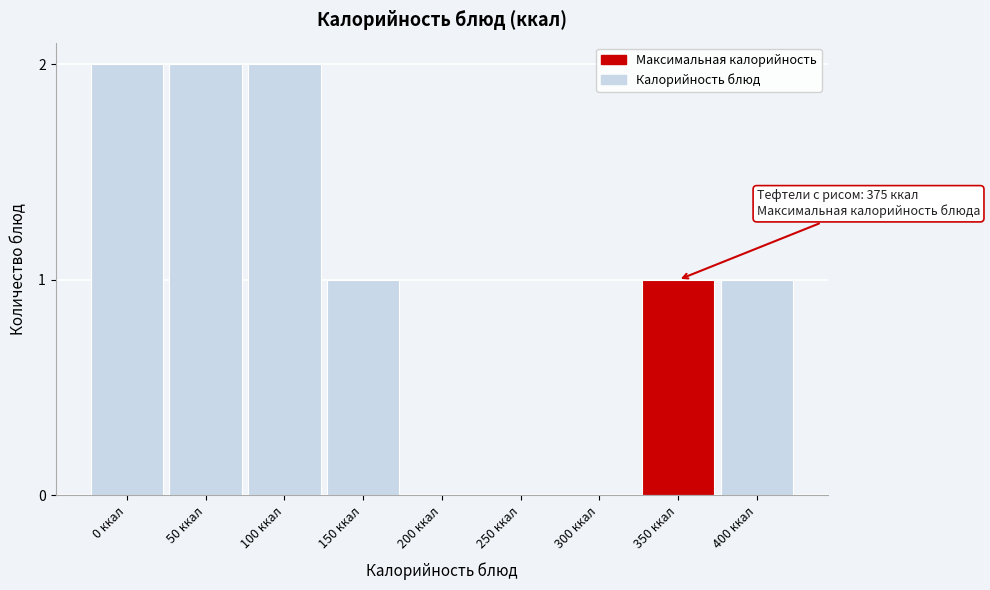

Reading right to left, list all the values displayed in this chart.

400 ккал=1	350 ккал=1	300 ккал=0	250 ккал=0	200 ккал=0	150 ккал=1	100 ккал=2	50 ккал=2	0 ккал=2